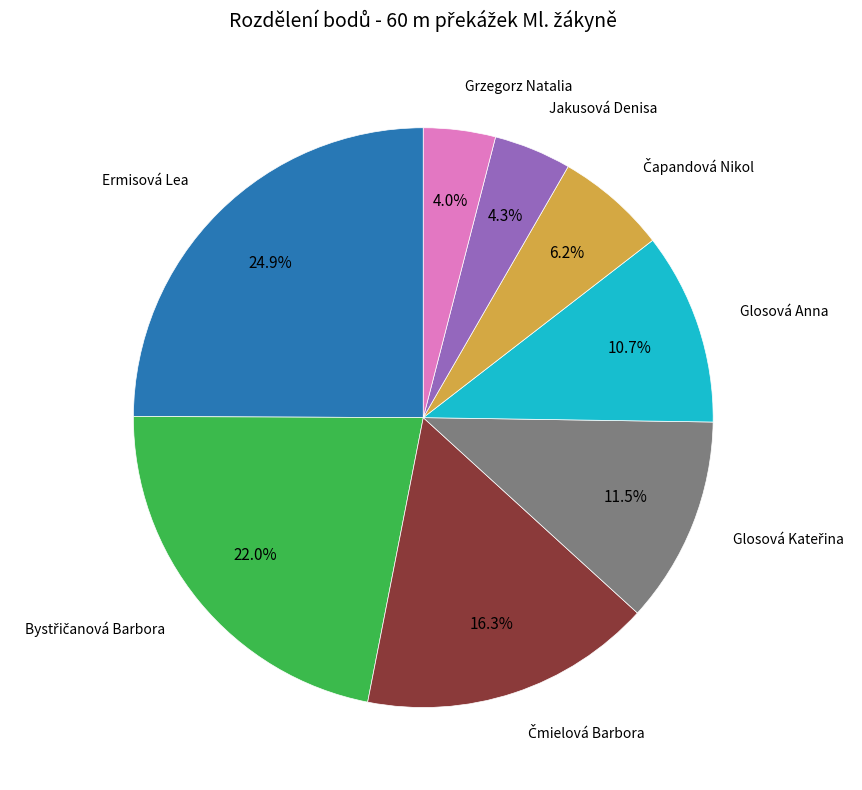

Does any single category account for the majority?

No